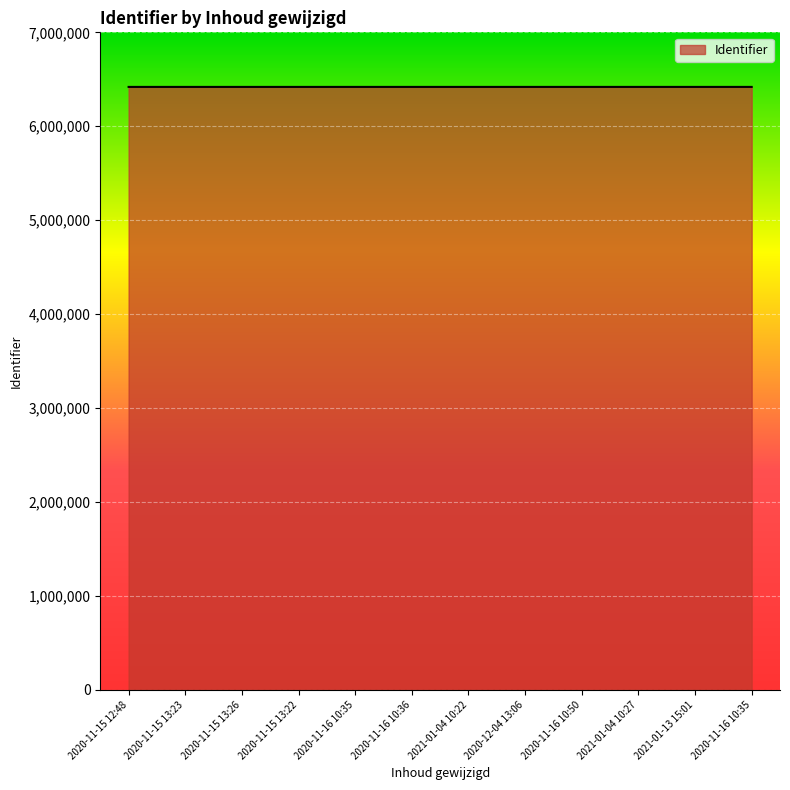

Does the chart display data point markers on the line(s)?

No